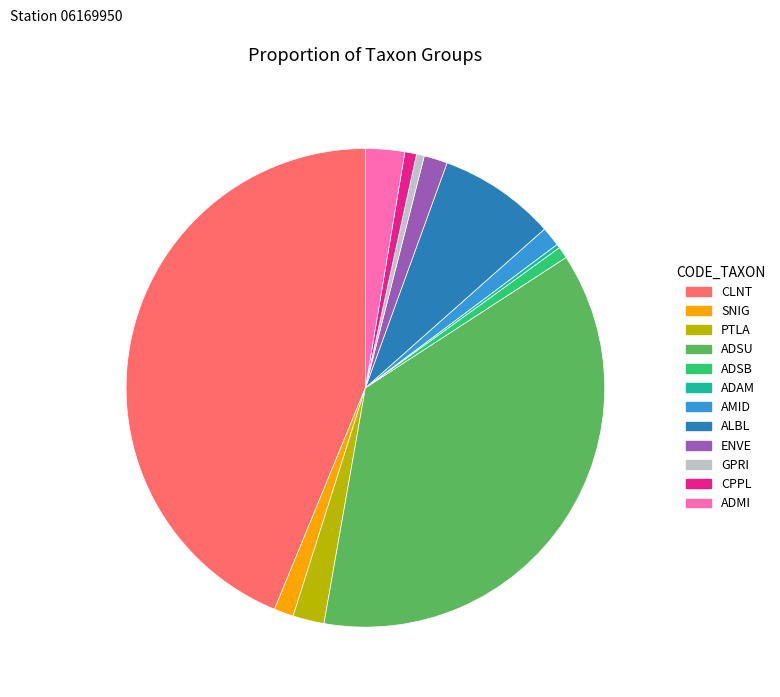

True or false: GPRI accounts for 1% of the total.

True